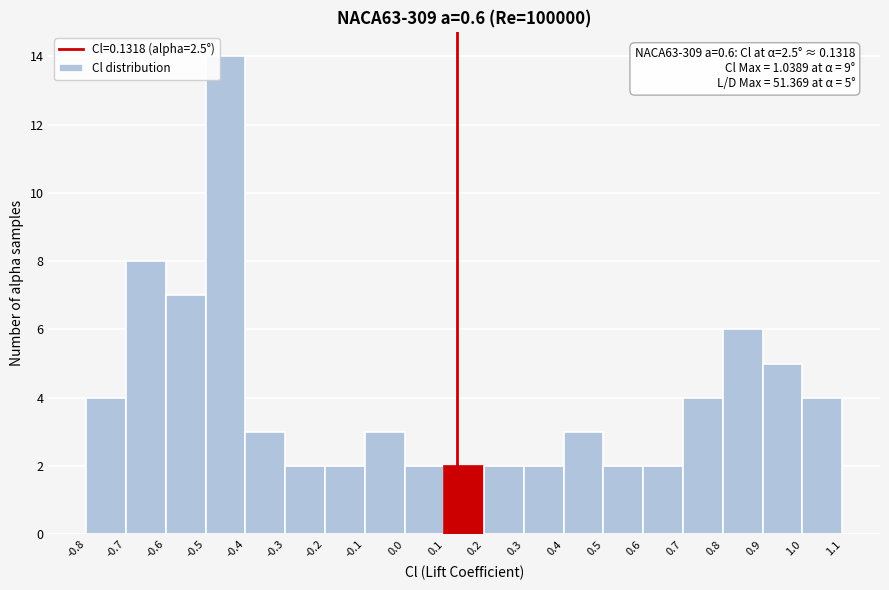

Which range on the x-axis has the tallest bar?

-0.5 to -0.4